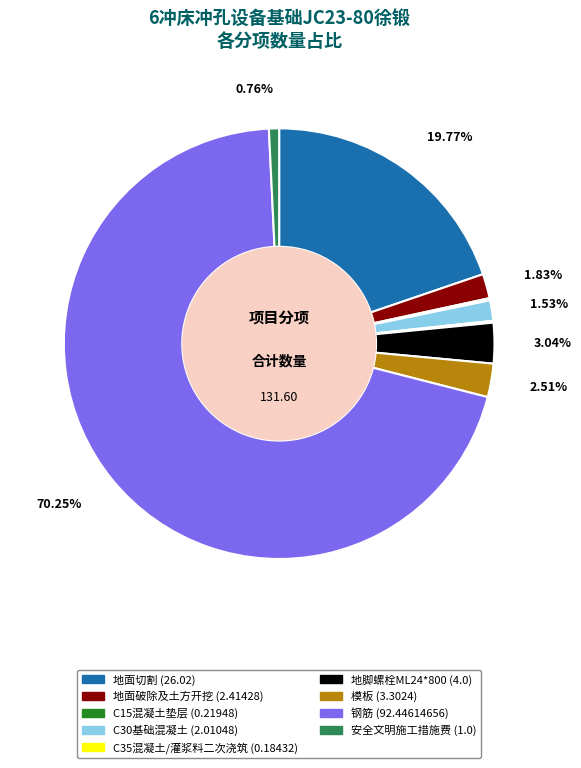

Which slice is the largest?

钢筋